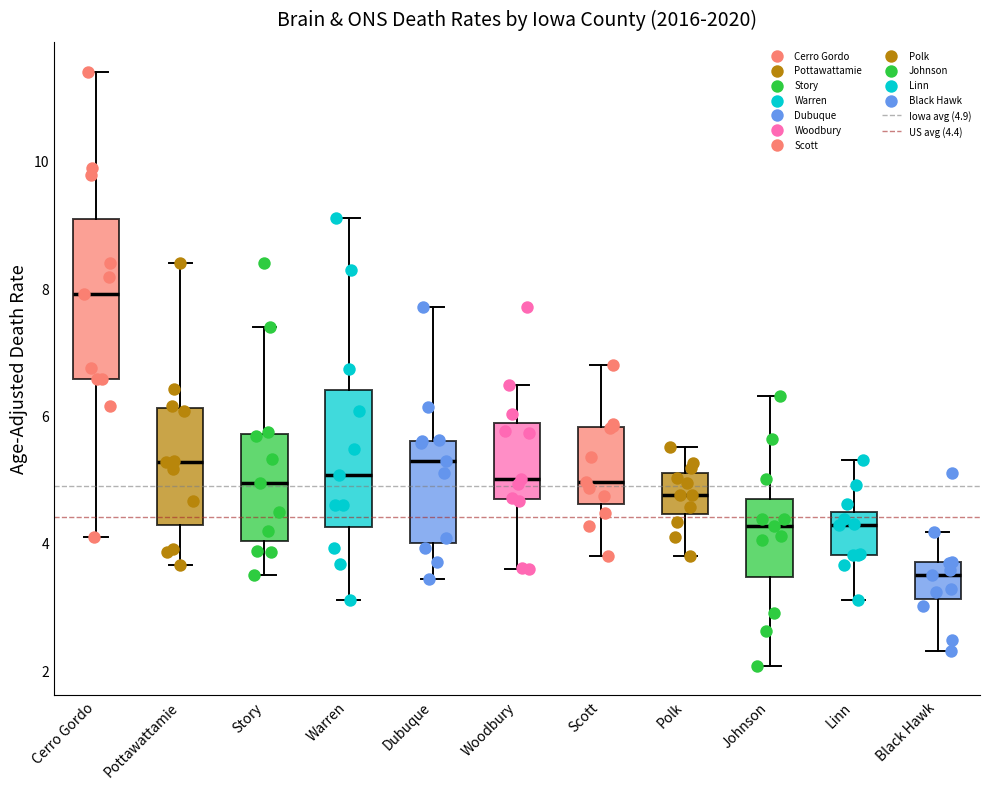

Reading left to right, read every box against the y-axis: the position of its median line, the range the box covers, and the ends of its whiskers. The values are not printed on the chart, so give them approximately, as read against the axis.

Cerro Gordo: median 8.0, box 6.6 to 9.0, whiskers 4.2 to 11.4
Pottawattamie: median 5.2, box 4.2 to 6.2, whiskers 3.6 to 8.4
Story: median 5.0, box 4.0 to 5.8, whiskers 3.6 to 7.4
Warren: median 5.0, box 4.2 to 6.4, whiskers 3.2 to 9.2
Dubuque: median 5.2, box 4.0 to 5.6, whiskers 3.4 to 7.8
Woodbury: median 5.0, box 4.6 to 5.8, whiskers 3.6 to 6.4
Scott: median 5.0, box 4.6 to 5.8, whiskers 3.8 to 6.8
Polk: median 4.8, box 4.4 to 5.2, whiskers 3.8 to 5.6
Johnson: median 4.2, box 3.4 to 4.6, whiskers 2.0 to 6.4
Linn: median 4.2, box 3.8 to 4.4, whiskers 3.2 to 5.4
Black Hawk: median 3.6 (just below the box's upper edge), box 3.2 to 3.6, whiskers 2.4 to 4.2